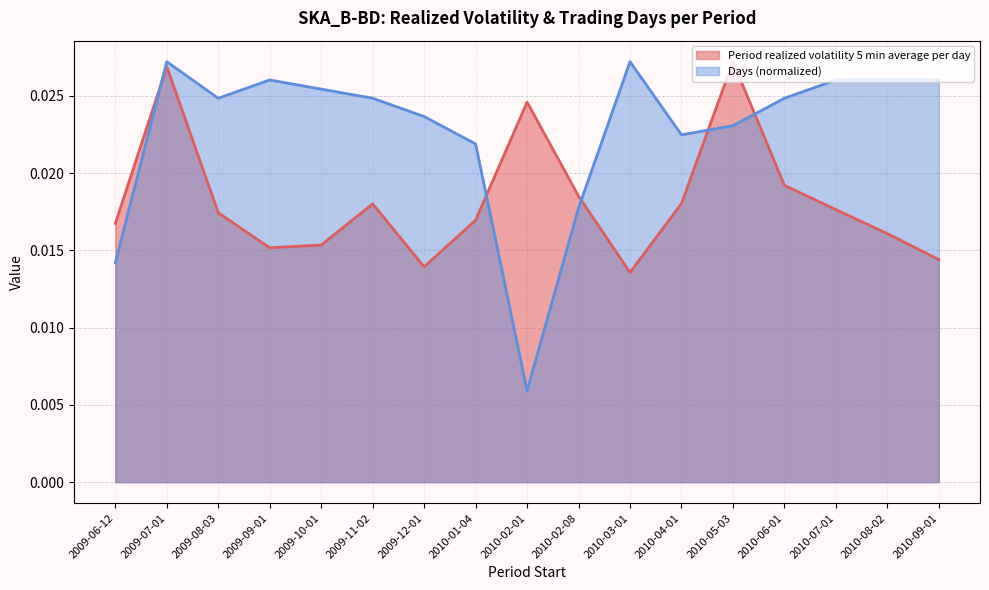

How many data points does each series have?

17